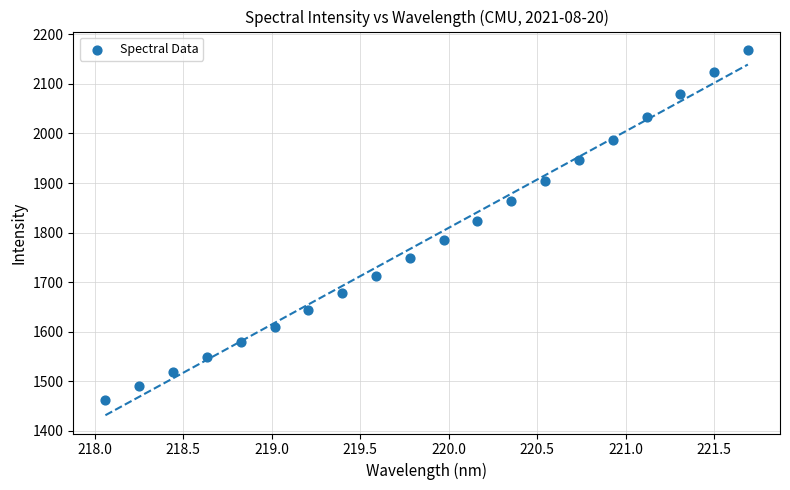

What Y value in the scatter plot is closest to 1815?

1823.6